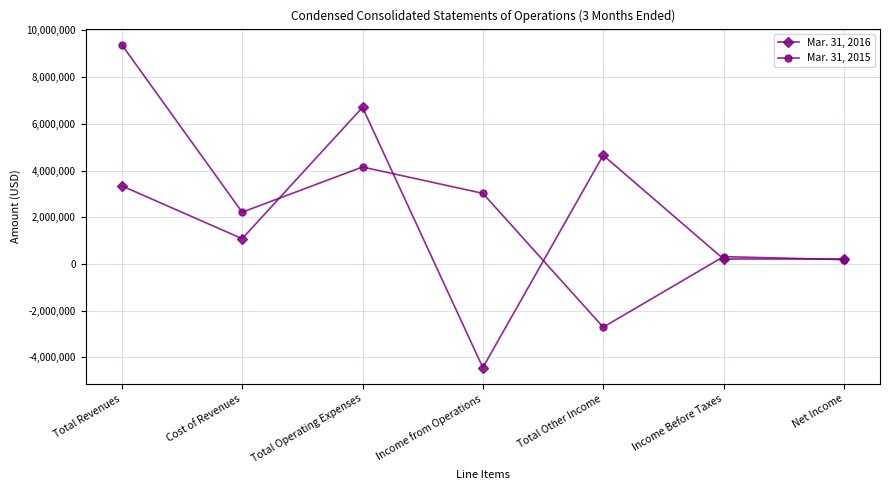

What is the difference between the highest and lowest values at Net Income?

27087